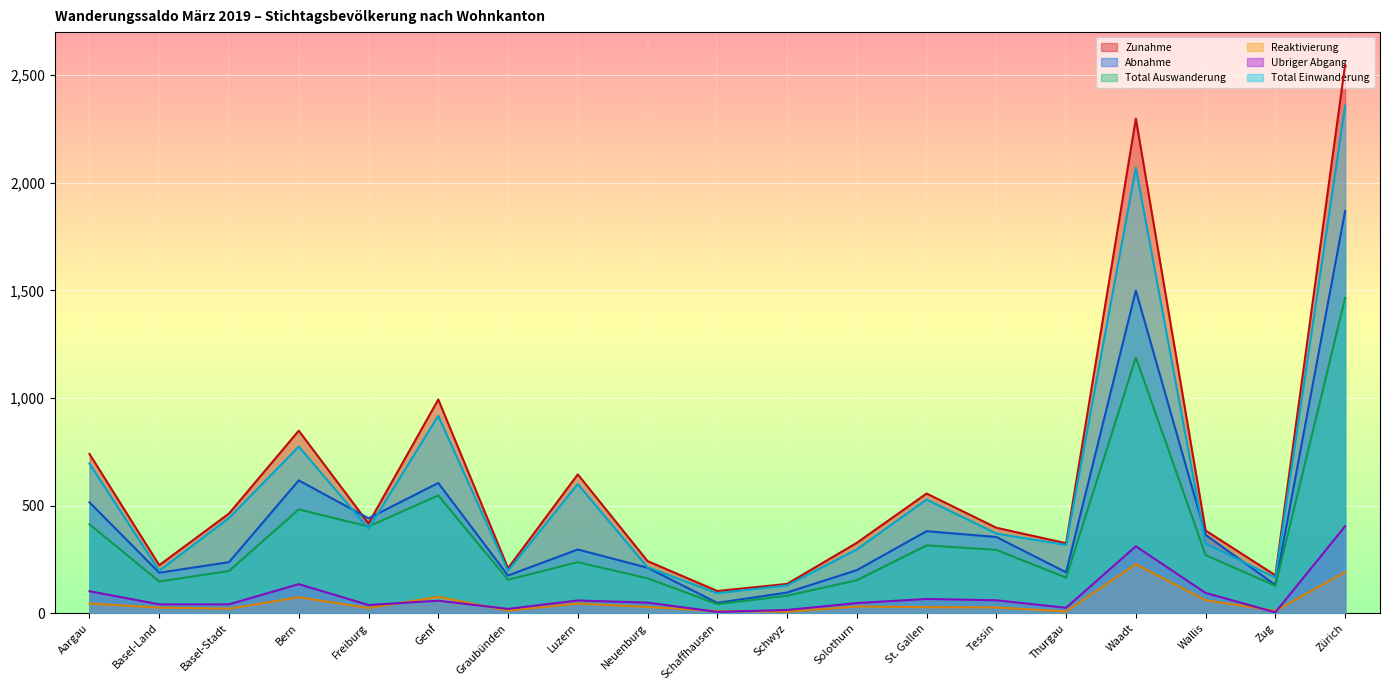

What is the sum of the Total Auswanderung values at Freiburg and Thurgau?

568